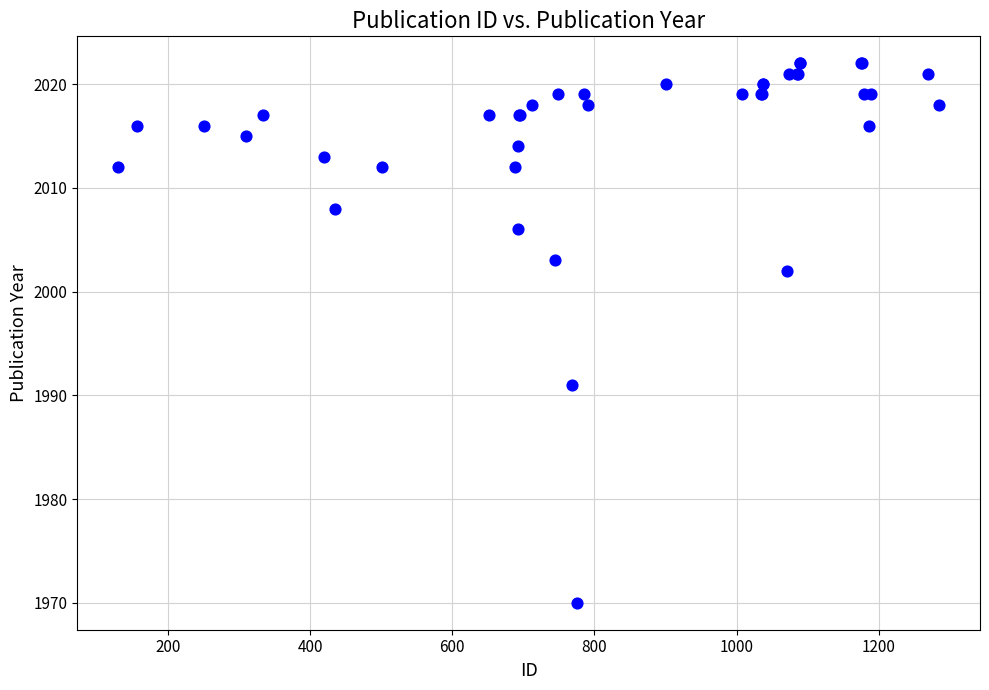

What Y value in the scatter plot is closest to 1996?

1991